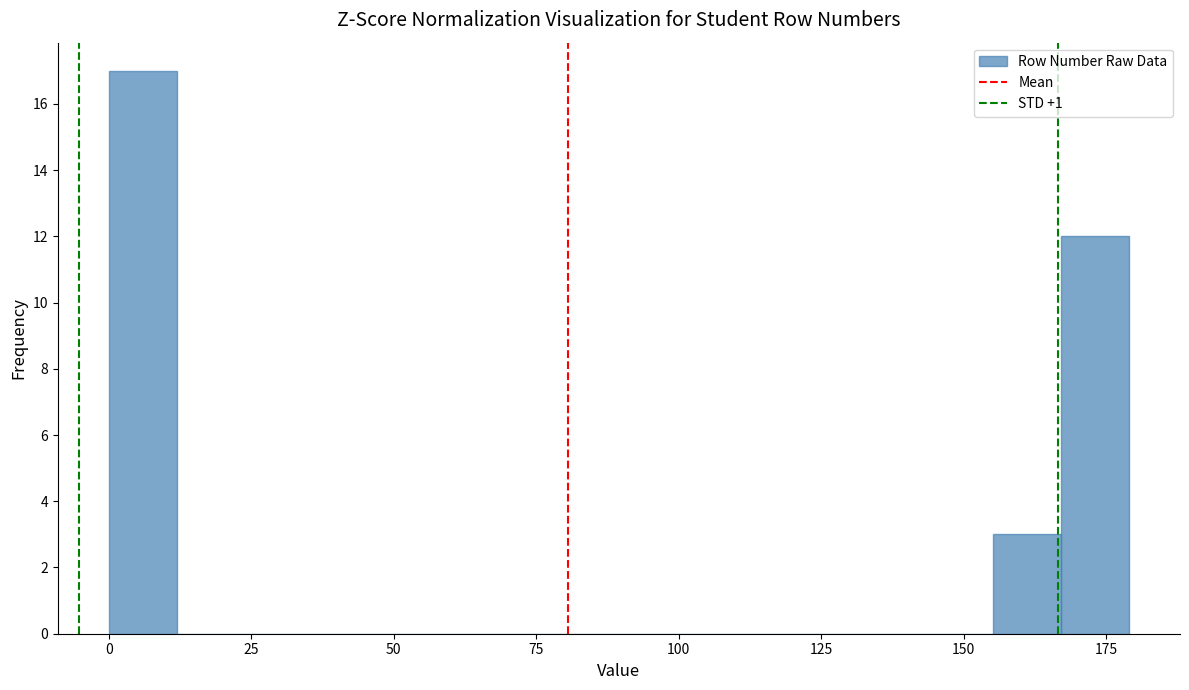

Around what value on the x-axis is the tallest bar? Give the approximate position of its centre, as read against the axis.

5